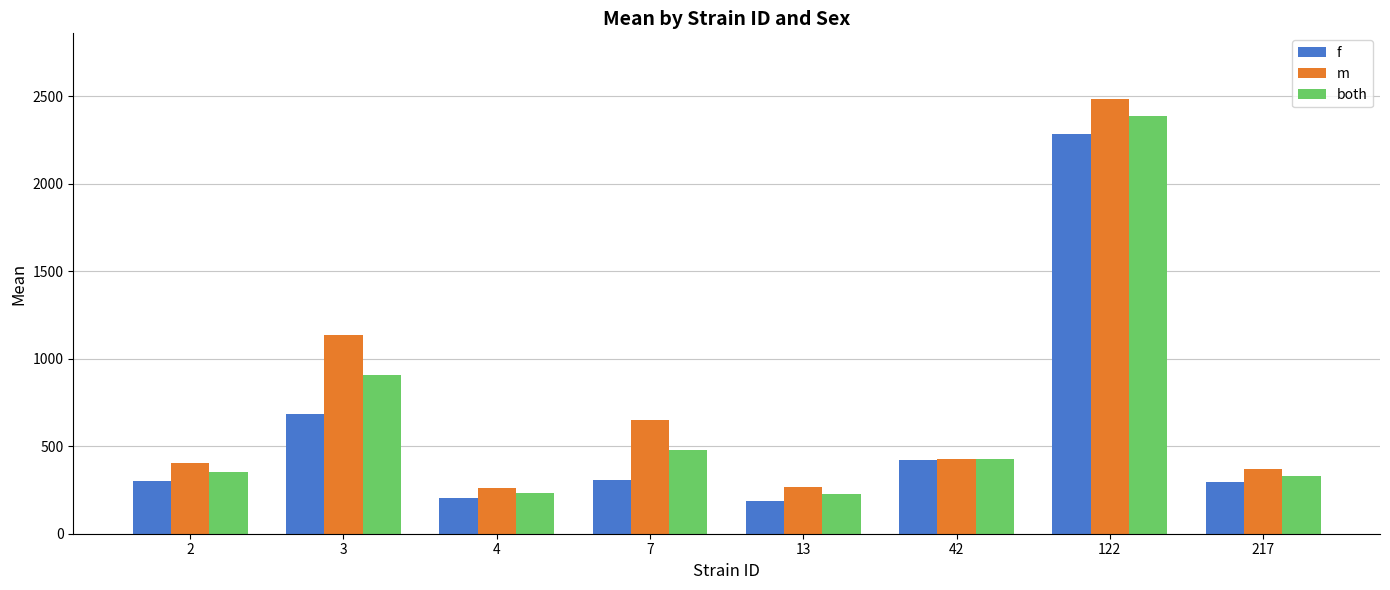

How many bars are there in total?

24